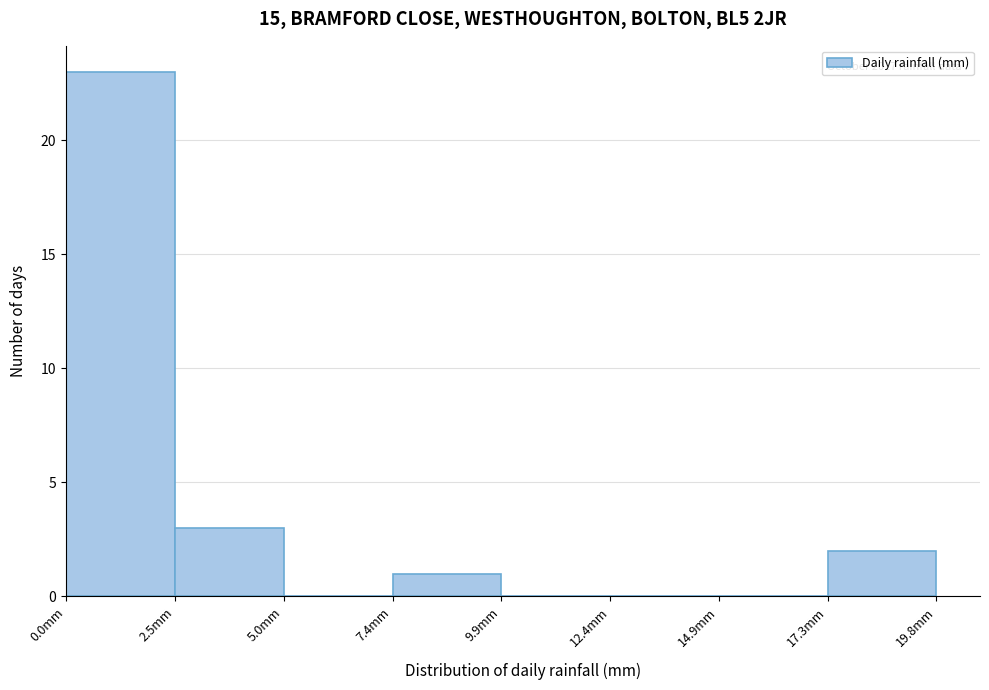

Which range on the x-axis has the tallest bar?

0.0 to 2.5